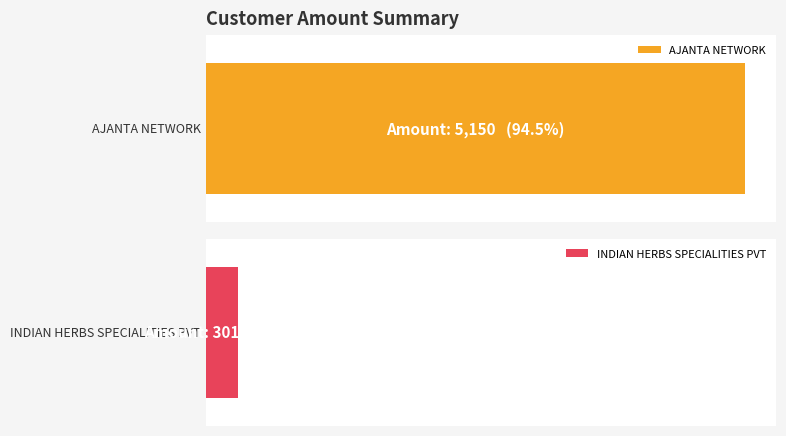

What is the greatest value displayed?

5150